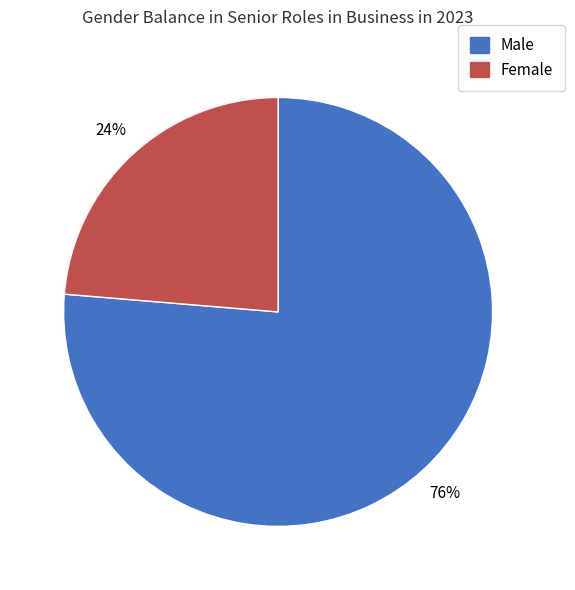

Is there a majority slice in this chart?

Yes